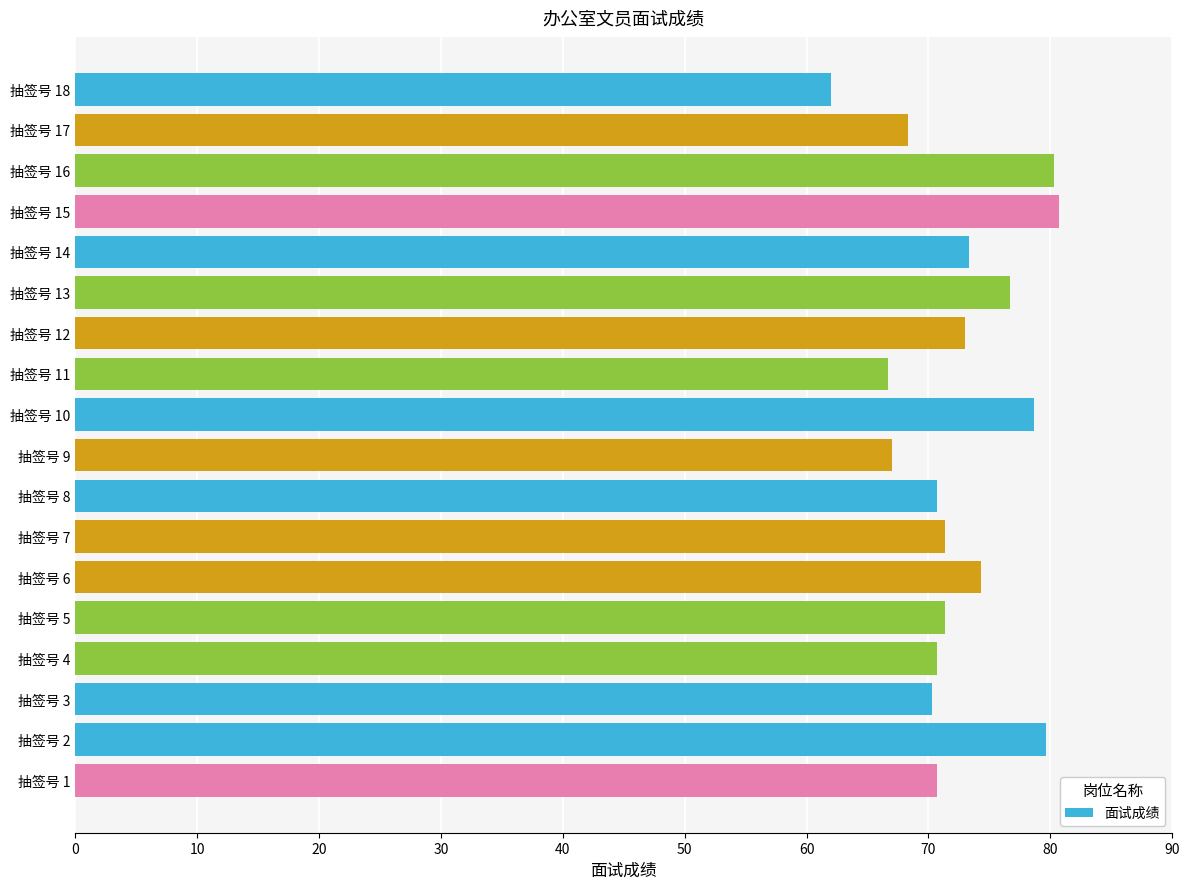

What is the sum of the values at 抽签号 15 and 抽签号 8?

151.3